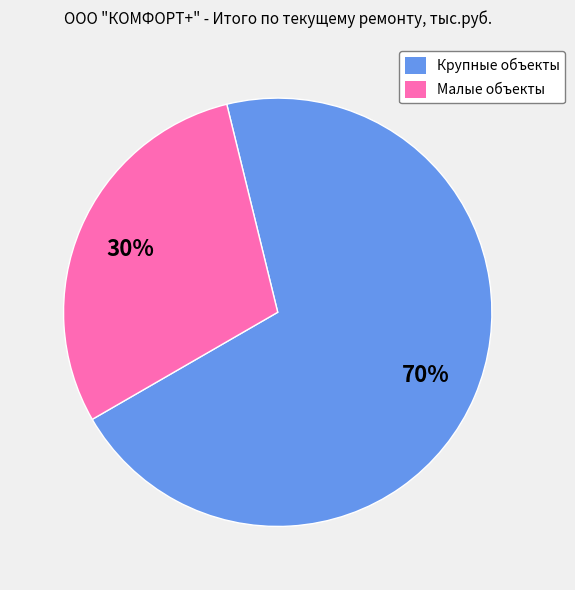

Count the number of slices in the pie.

2